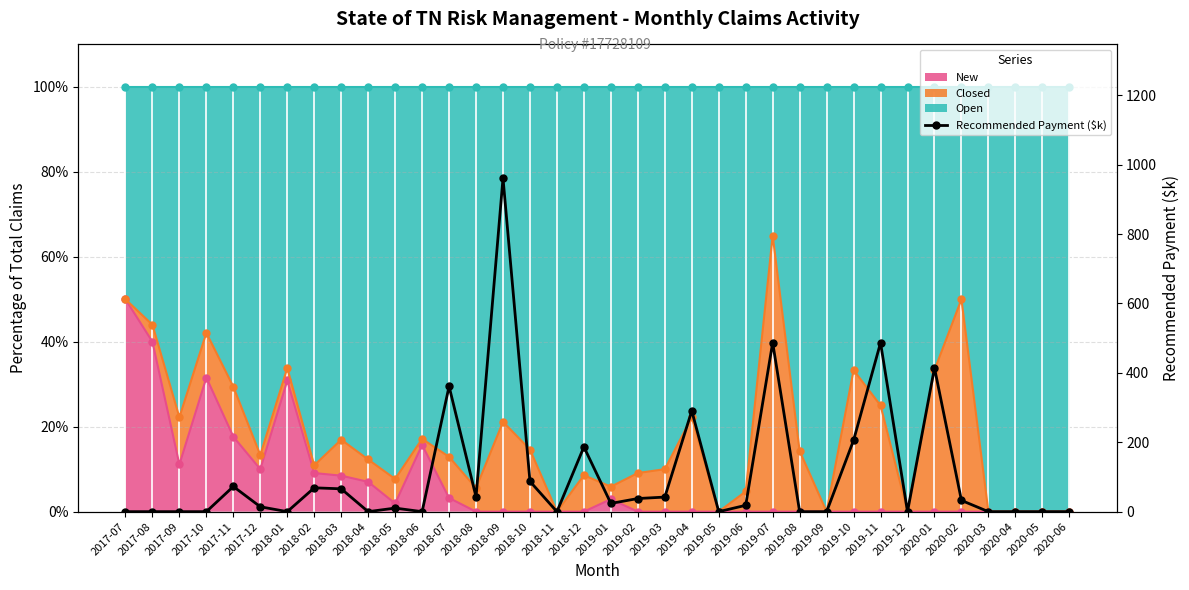

The value of Recommended Payment ($k) at 2019-01 is 23.8. True or false?

True